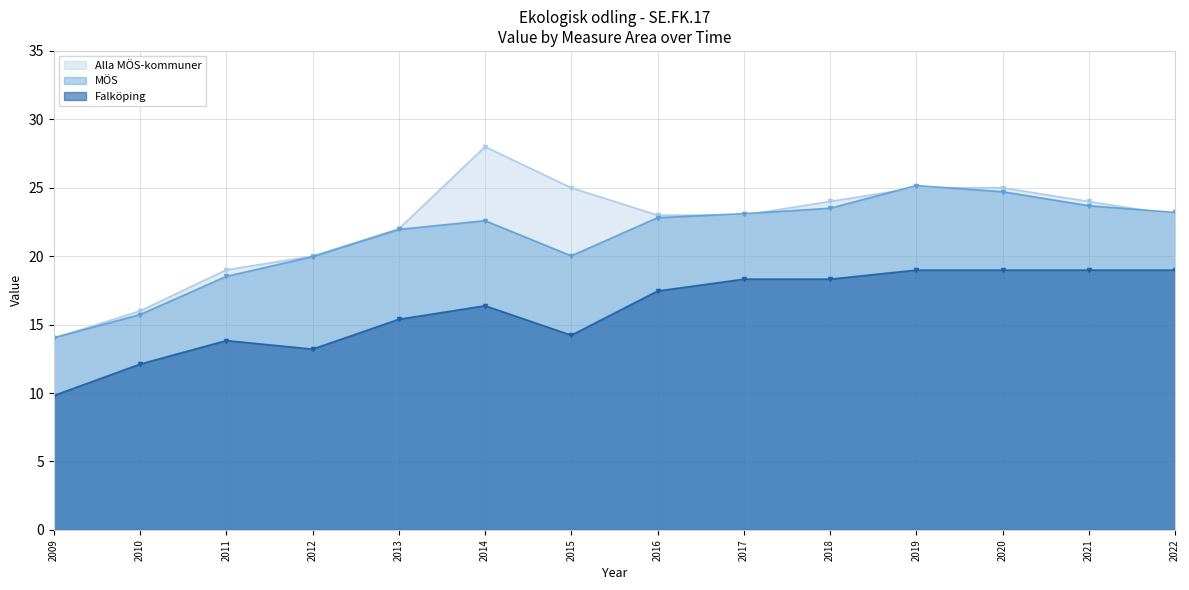

Does the chart display data point markers on the line(s)?

Yes